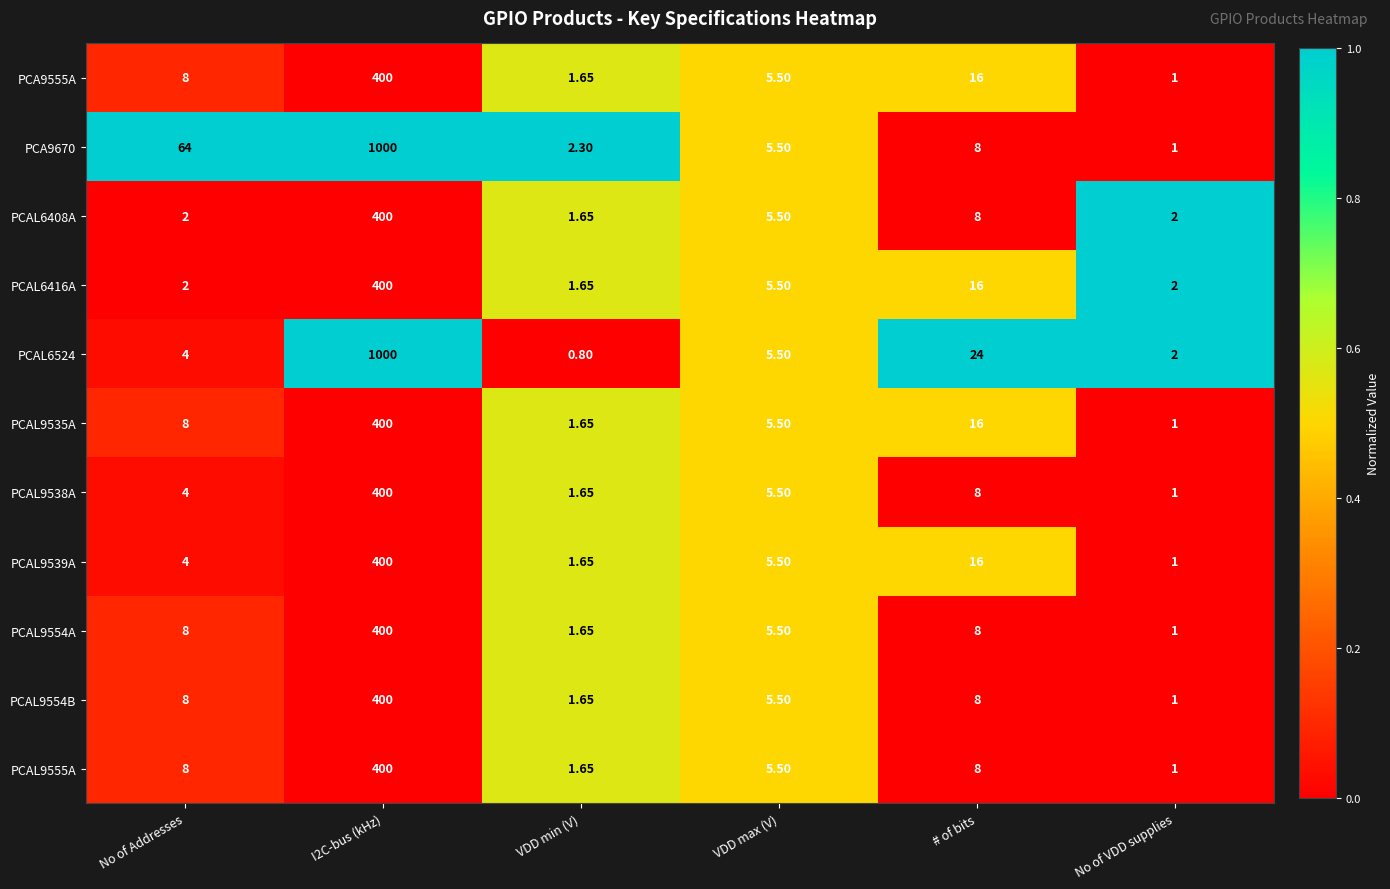

At which label does PCAL9539A reach its minimum?

No of VDD supplies